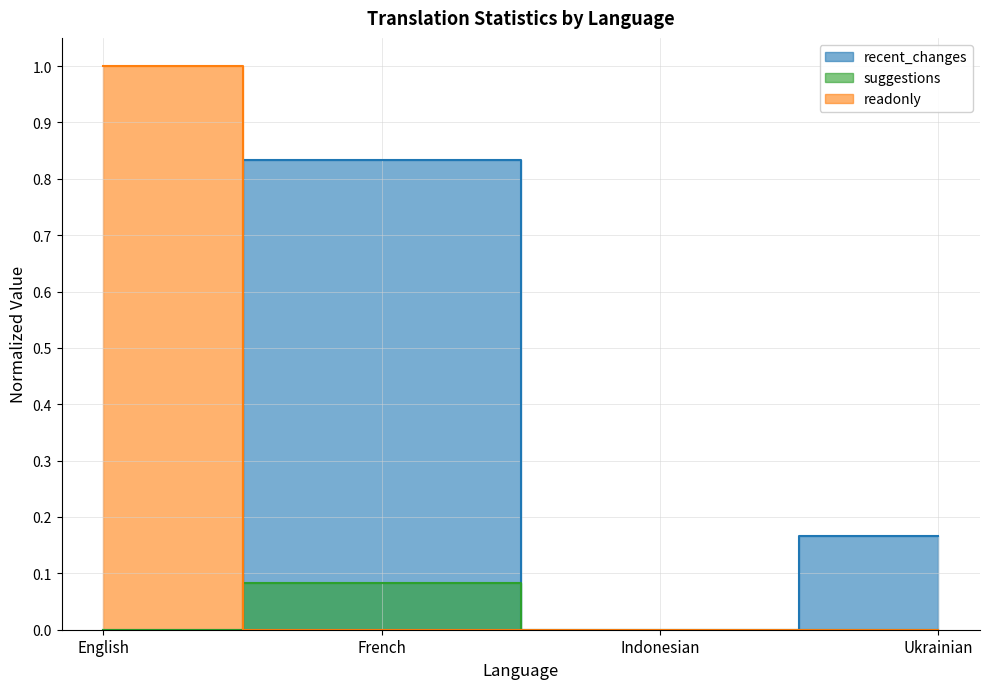

List the series in order of their peak value, lowest first.

suggestions, recent_changes, readonly